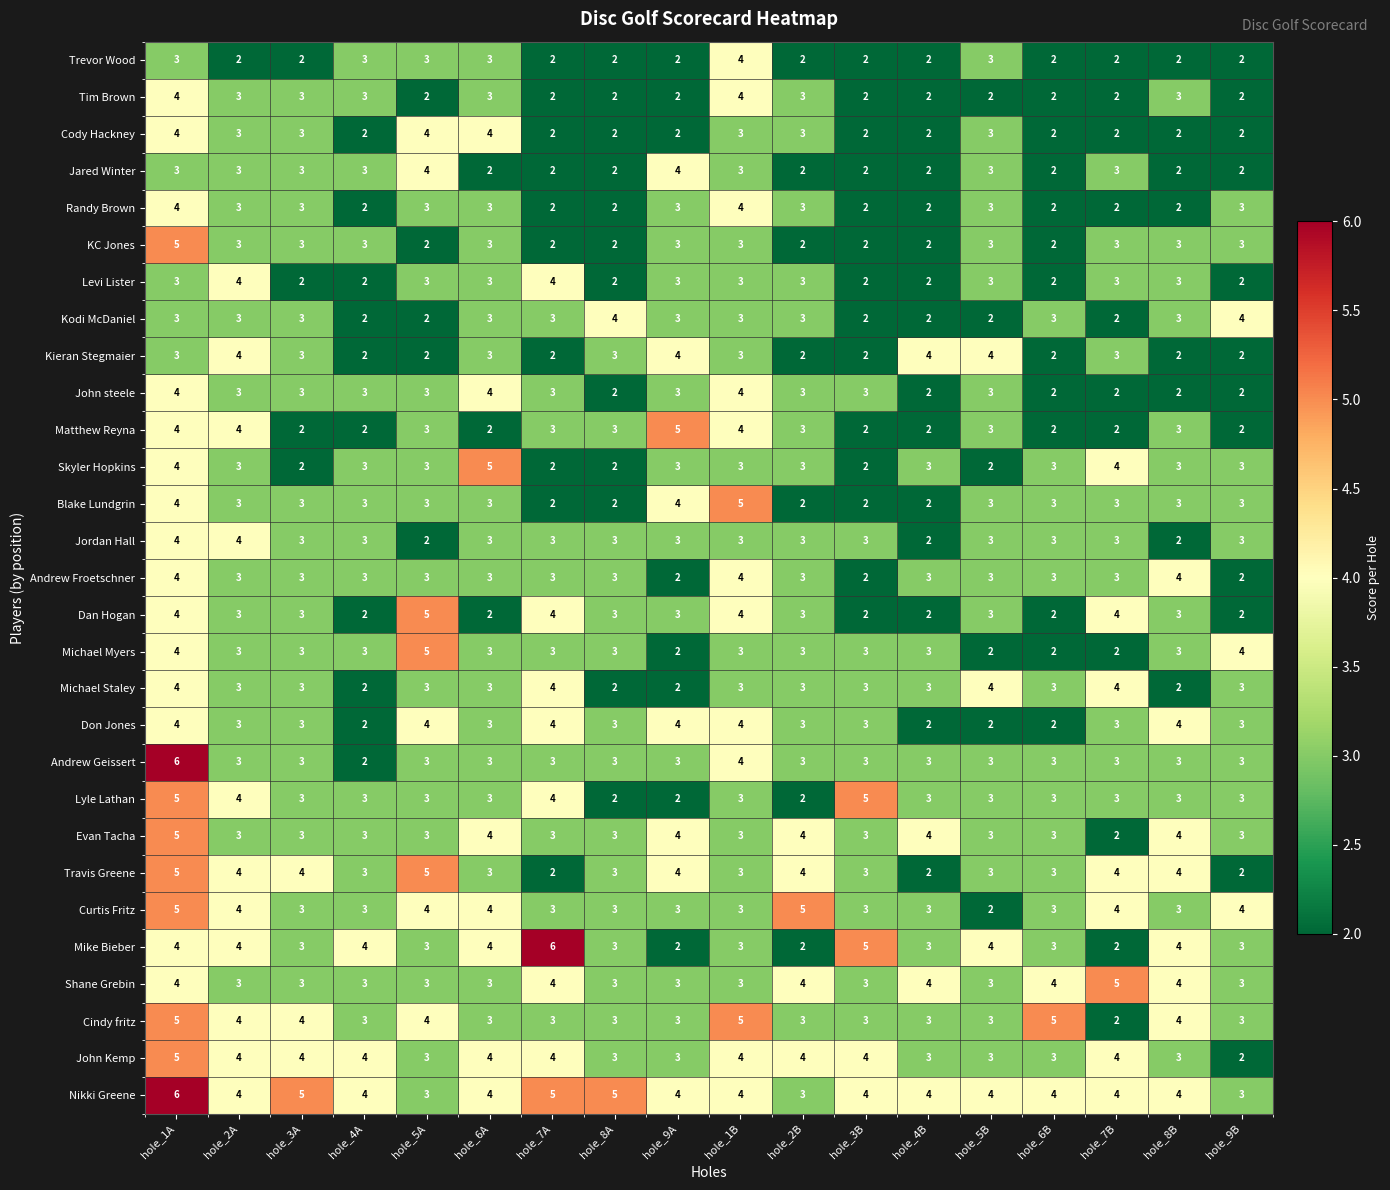

Where does the Skyler Hopkins series first go above 3?

hole_1A